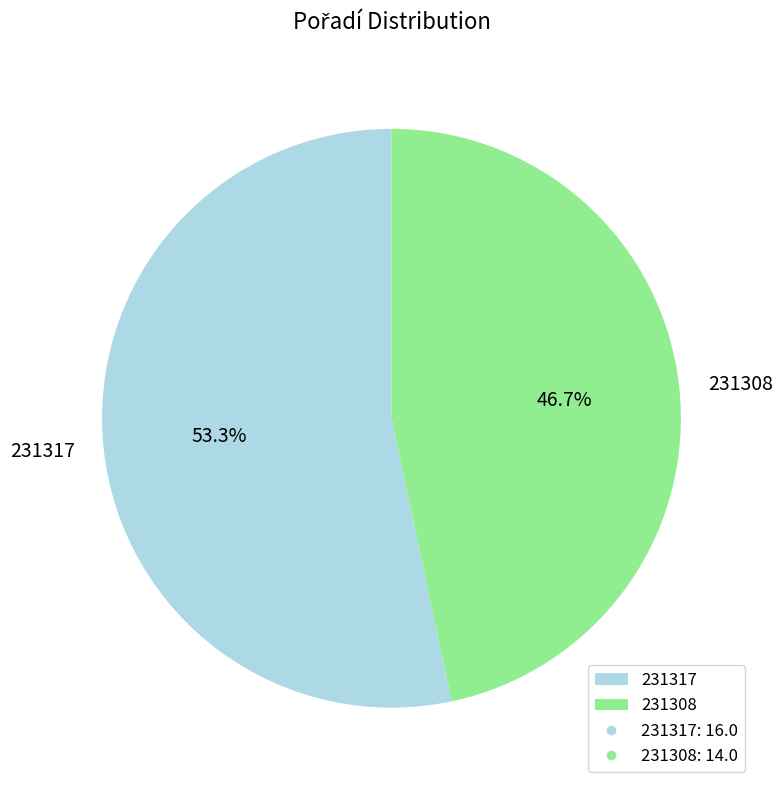

To the nearest percent, what is the difference between the largest and smallest slice percentages?

7%